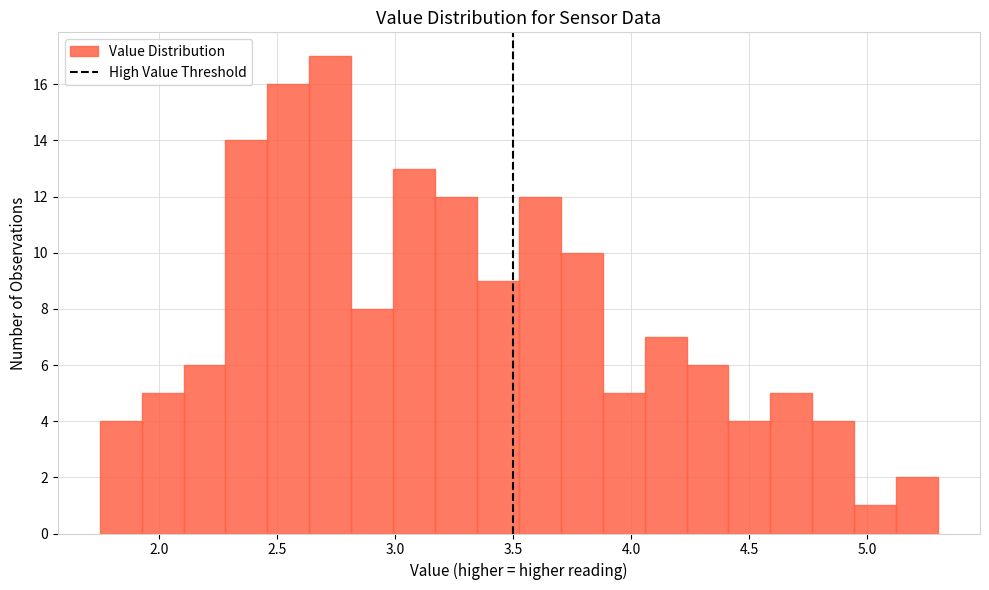

Around what value on the x-axis is the tallest bar? Give the approximate position of its centre, as read against the axis.

2.75